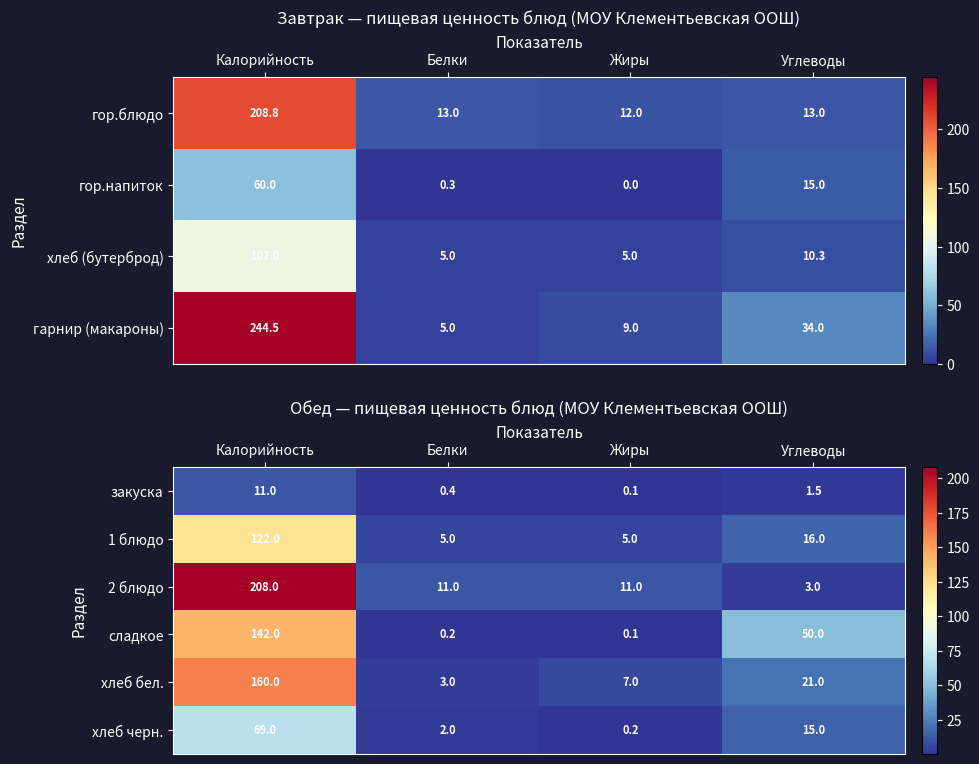

The value of 1 блюдо at Белки is 8.0. True or false?

False